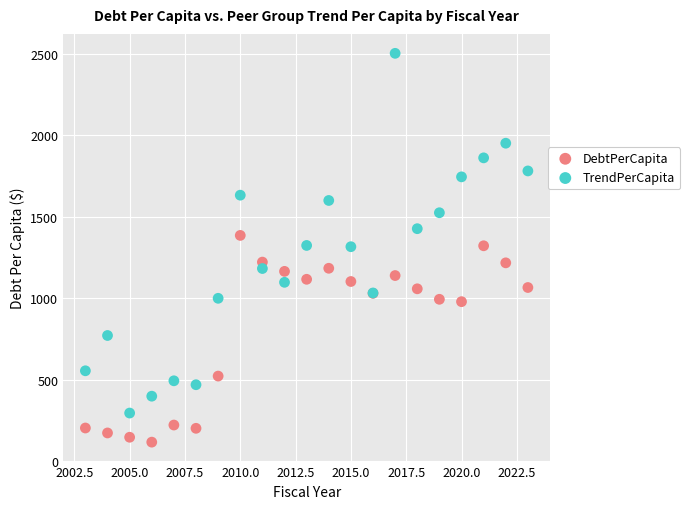

Which series has the widest spread of Y values?

TrendPerCapita